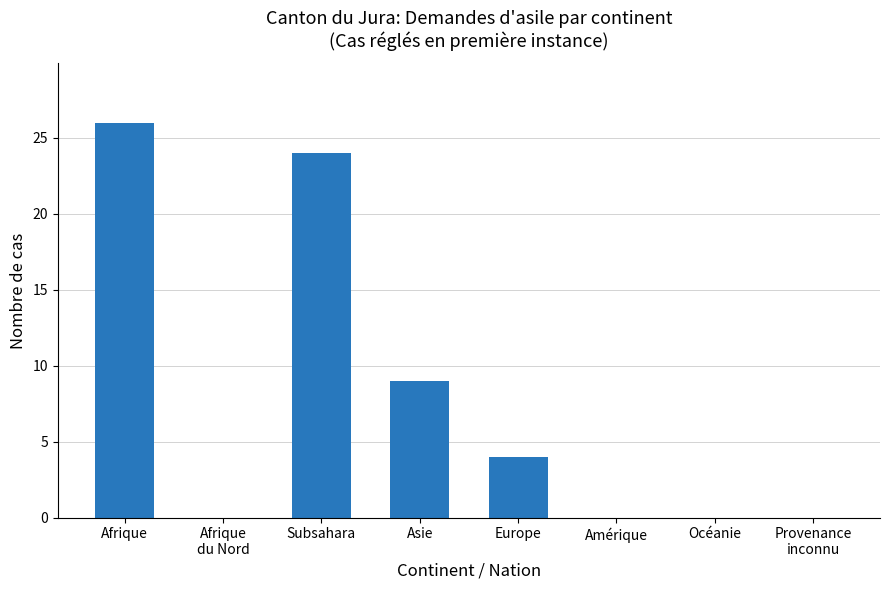

Reading left to right, list all the values displayed in this chart.

Afrique=26	Afrique
du Nord=0	Subsahara=24	Asie=9	Europe=4	Amérique=0	Océanie=0	Provenance
inconnu=0